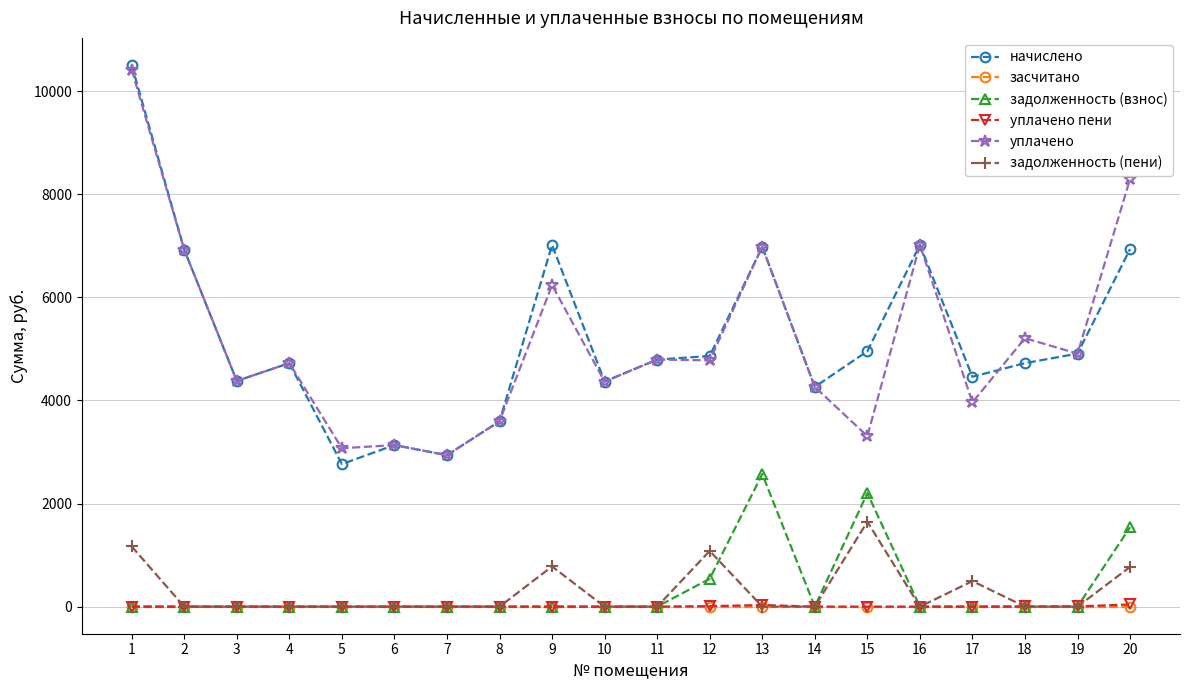

Which series changed the most between 1 and 15?

уплачено